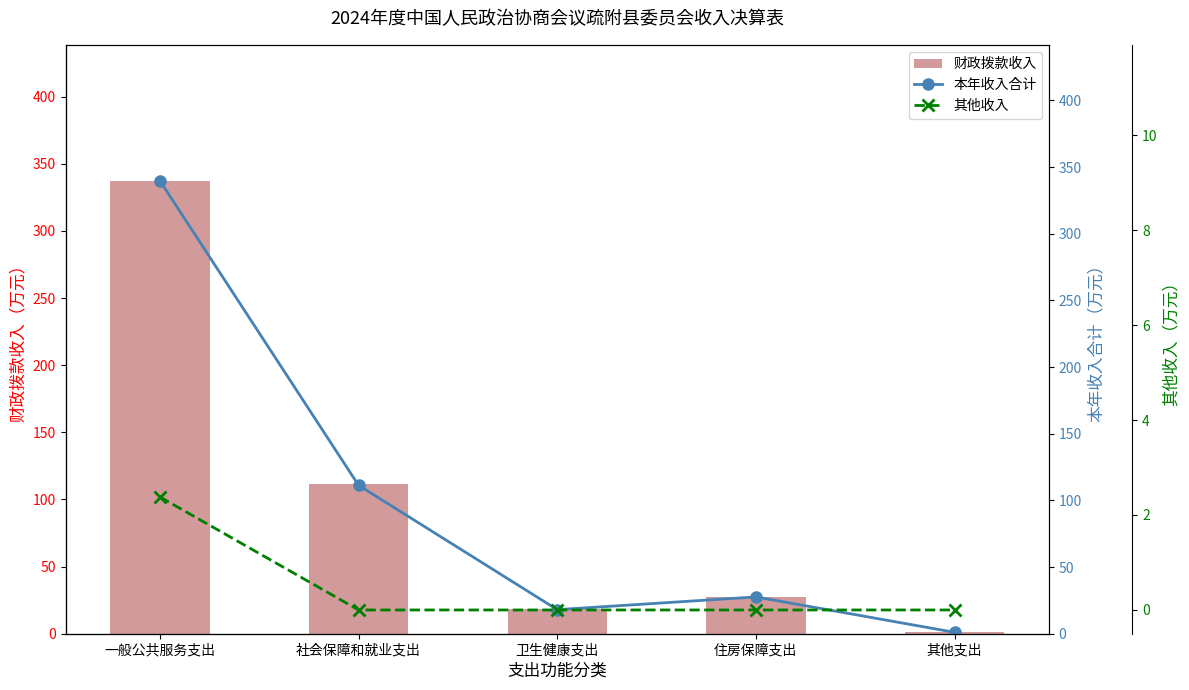

Where is 财政拨款收入 nearest to the value 169?

社会保障和就业支出